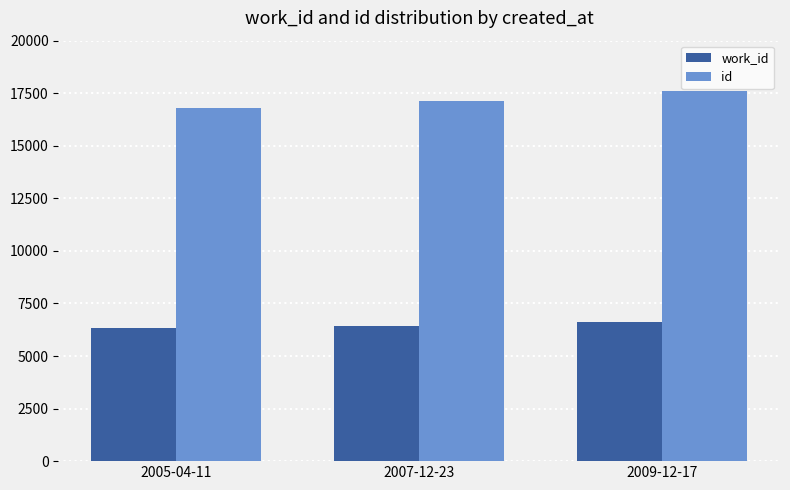

What is the maximum value shown in the chart?

17586